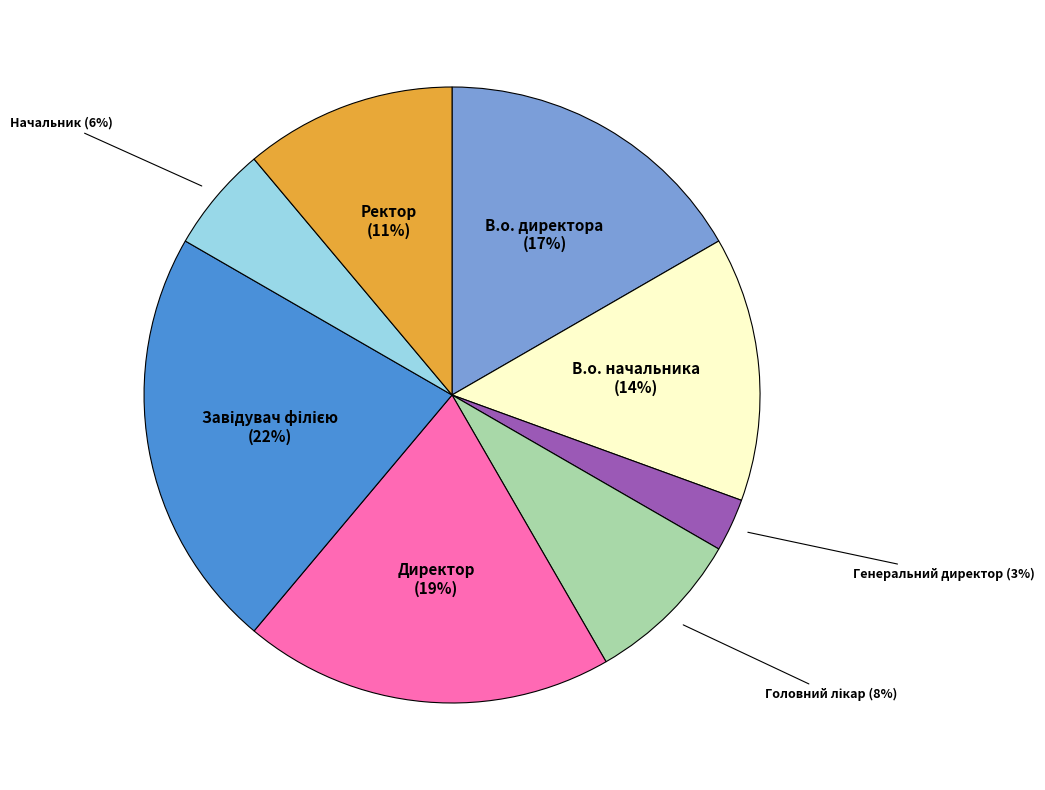

Do В.о. директора and Ректор together represent more than half of the pie?

No